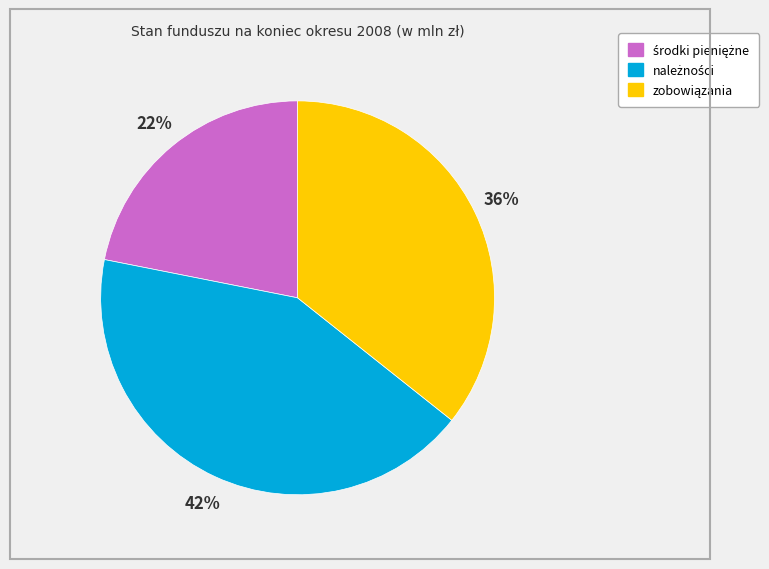

Is there any slice that represents more than half of the pie?

No